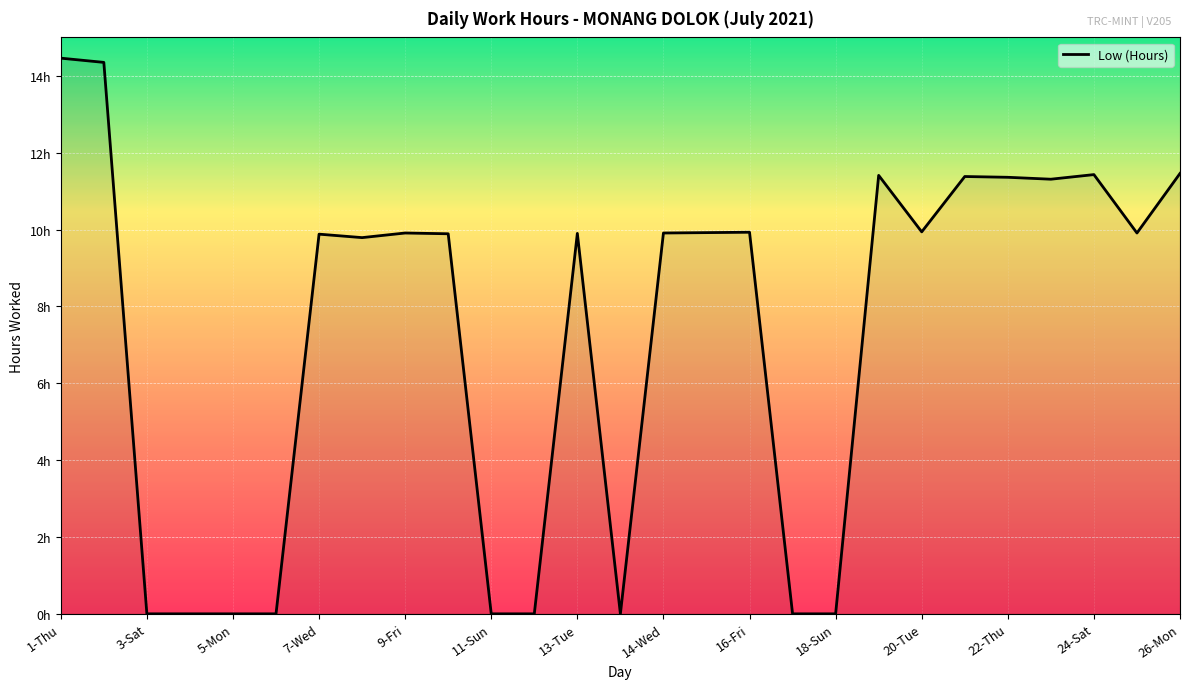

Does the chart display data point markers on the line(s)?

No